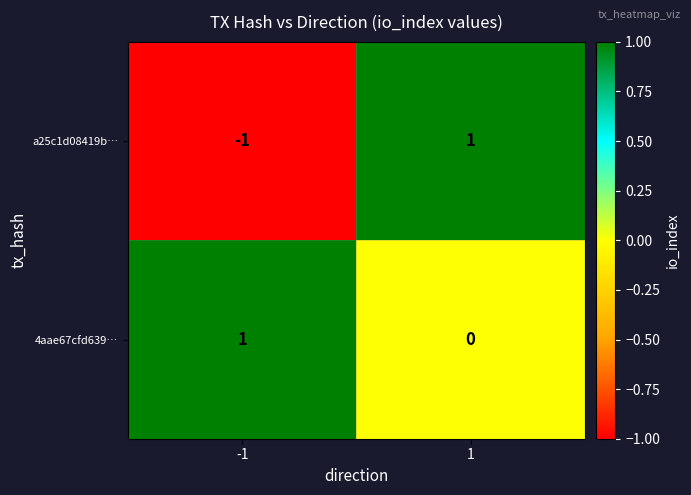

Is it true that 4aae67cfd639… equals 2 at -1?

False